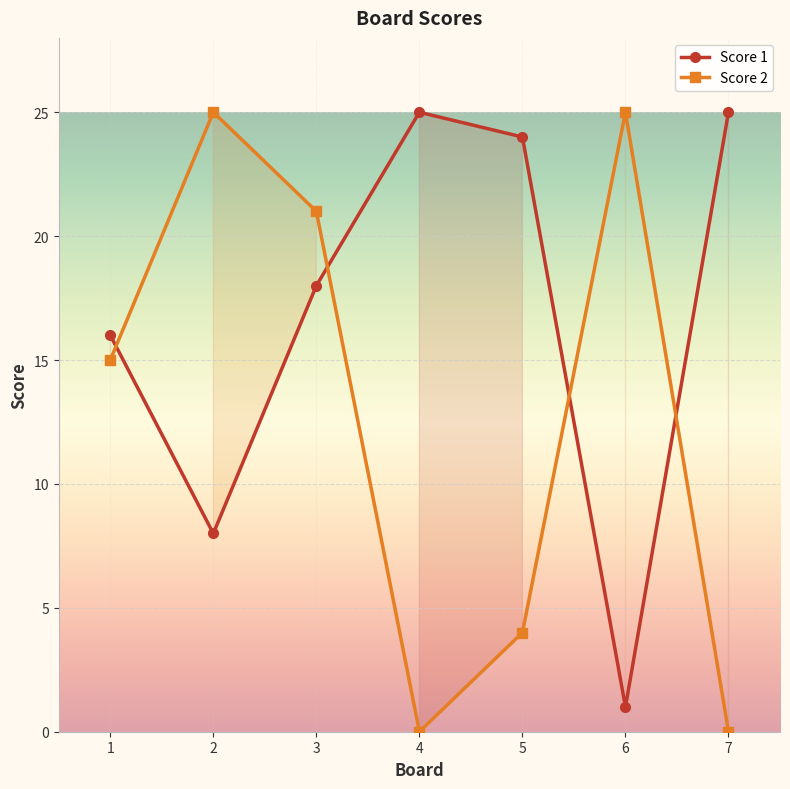

Reading left to right, transcribe all the data shown in this chart.

Score 1: 1=16	2=8	3=18	4=25	5=24	6=1	7=25
Score 2: 1=15	2=25	3=21	4=0	5=4	6=25	7=0